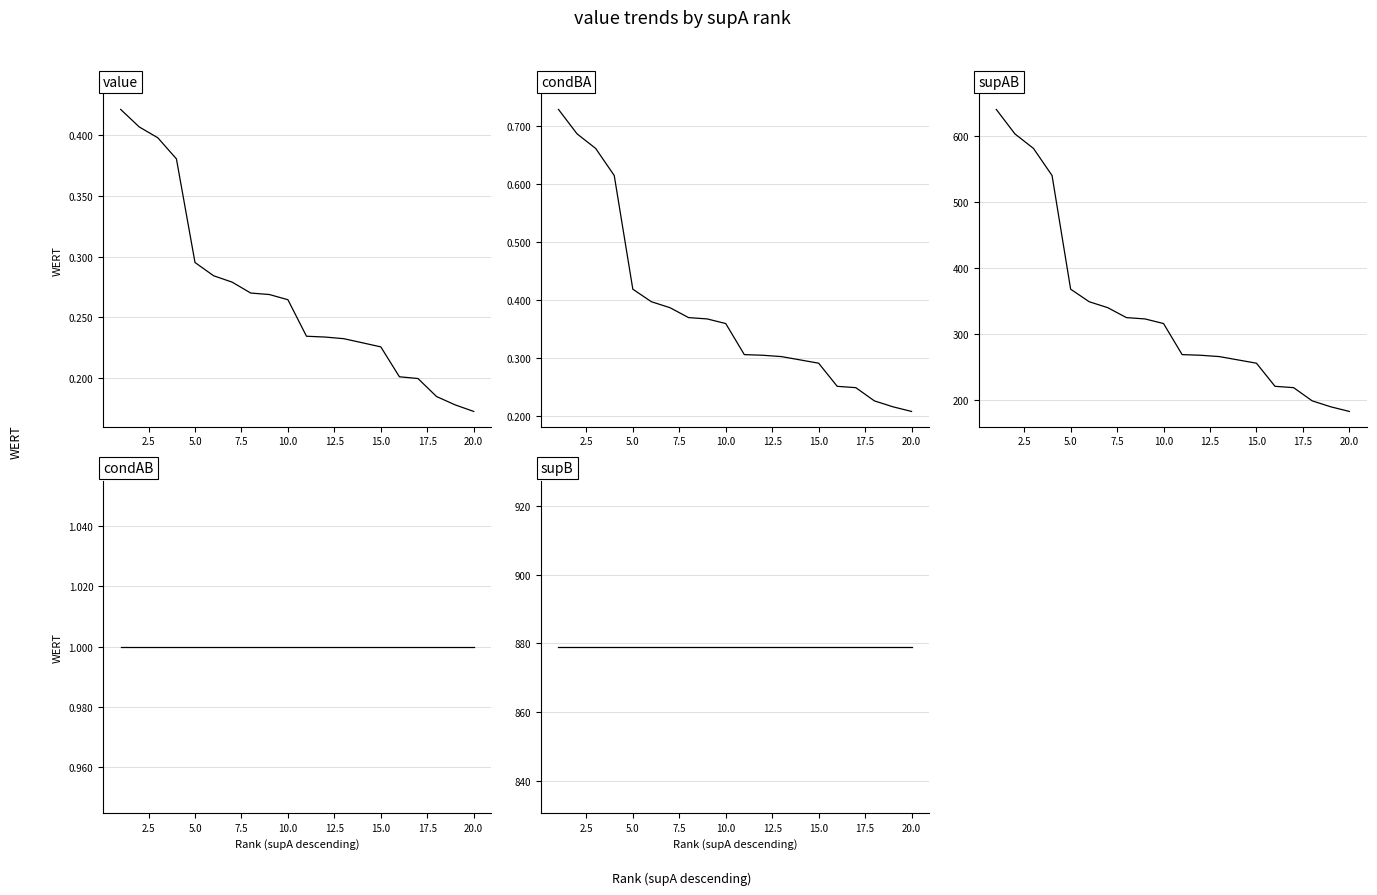

What is the label of the 2nd point from the left?

2.5